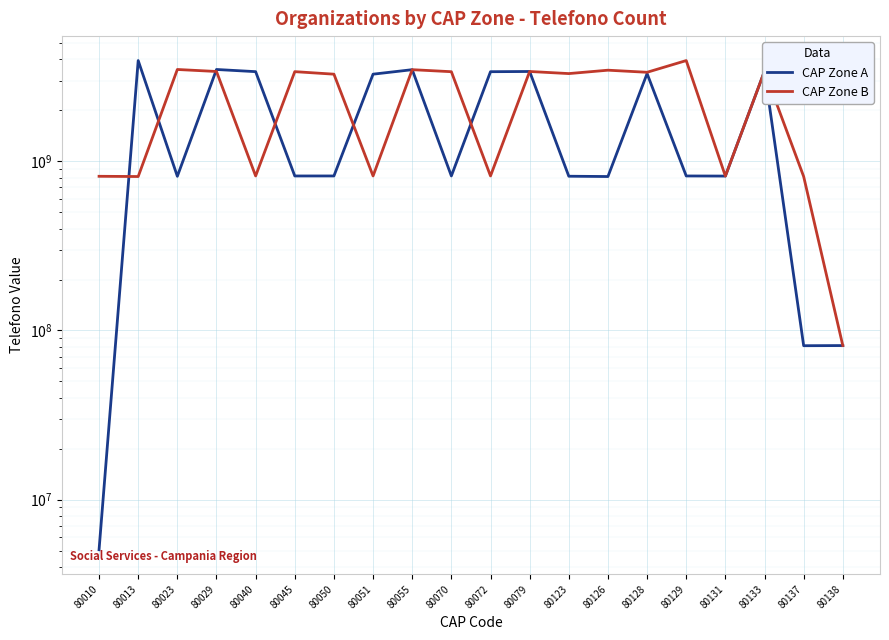

What is the difference between the CAP Zone A values at 80013 and 80045?

3116956215